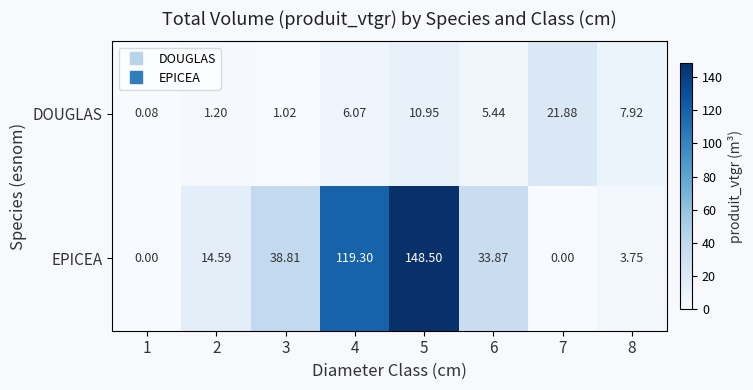

List the series in order of their peak value, highest first.

EPICEA, DOUGLAS